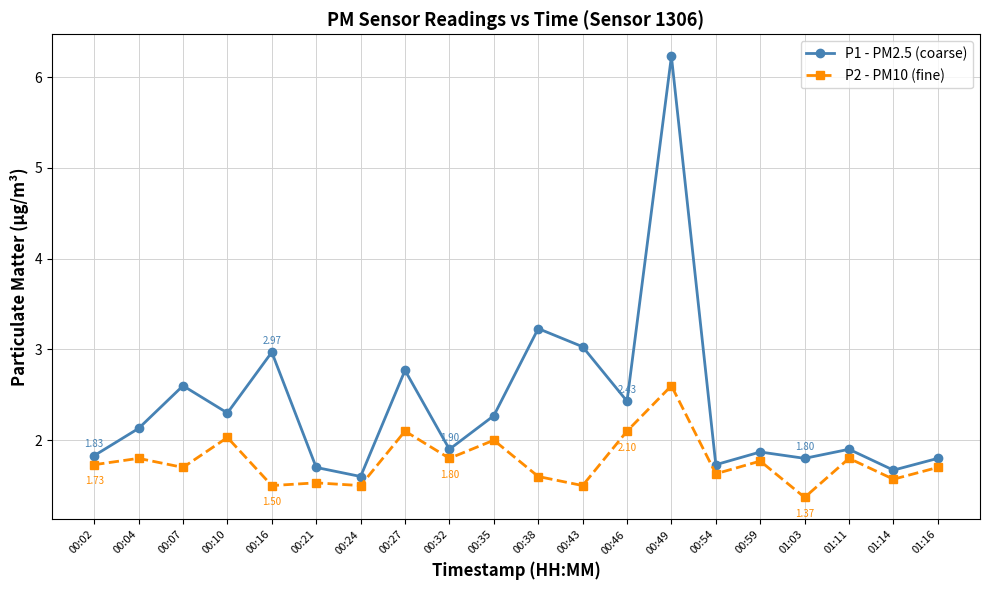

What is the highest value of the P1 - PM2.5 (coarse) series?

6.2